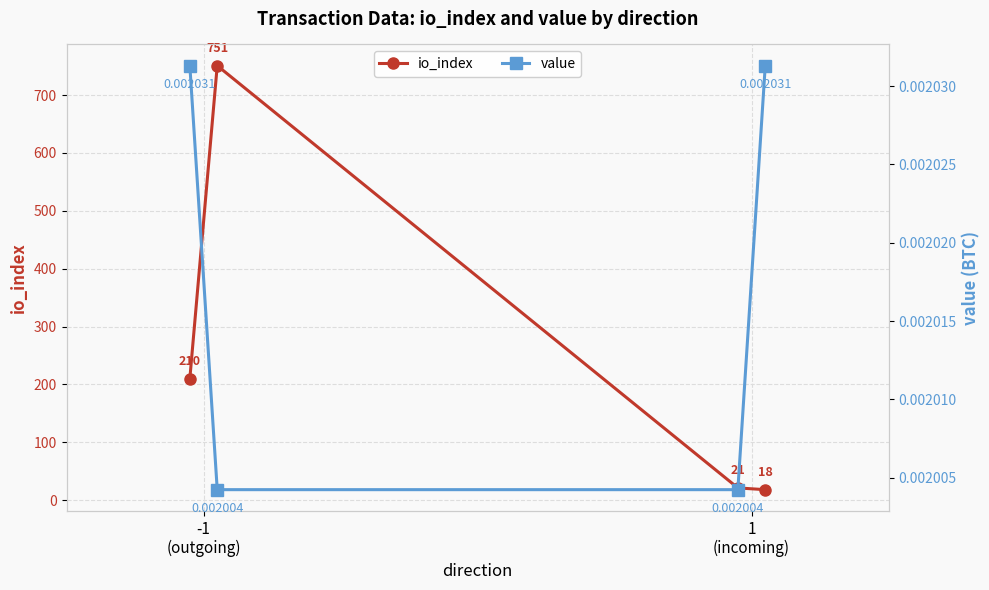

Which label corresponds to the smallest value in the chart?

1
(incoming)